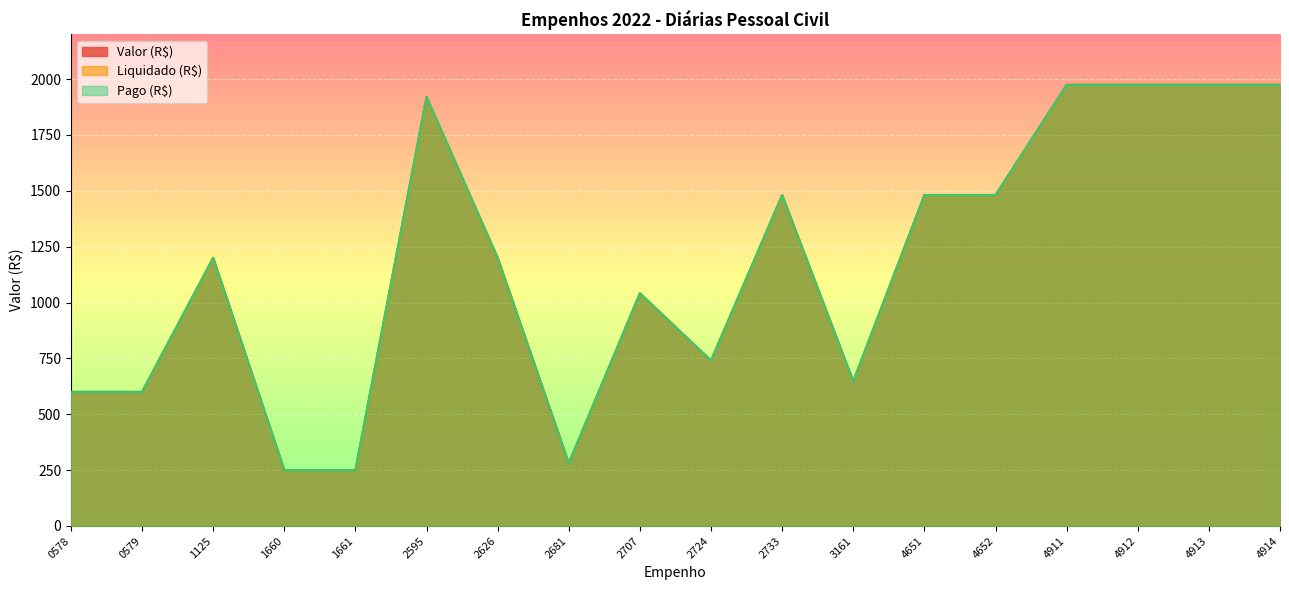

Where is Pago (R$) nearest to the value 1112?

2707